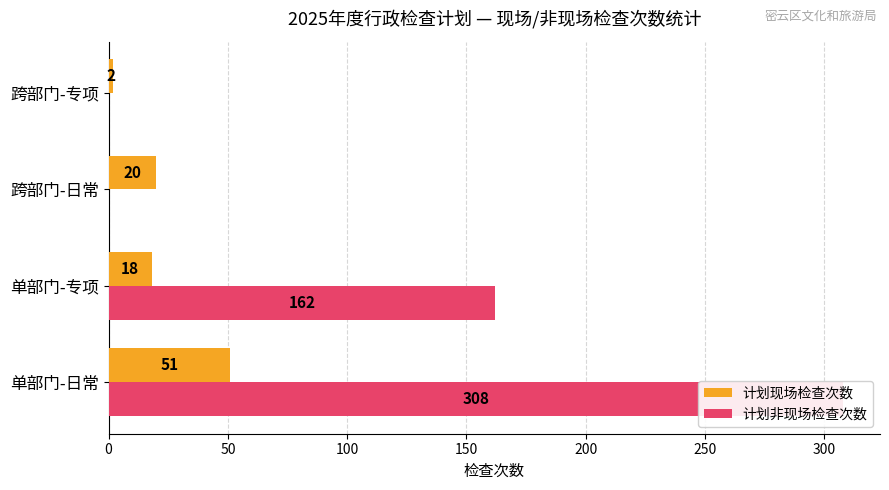

What are all the series names shown in the legend?

计划现场检查次数, 计划非现场检查次数